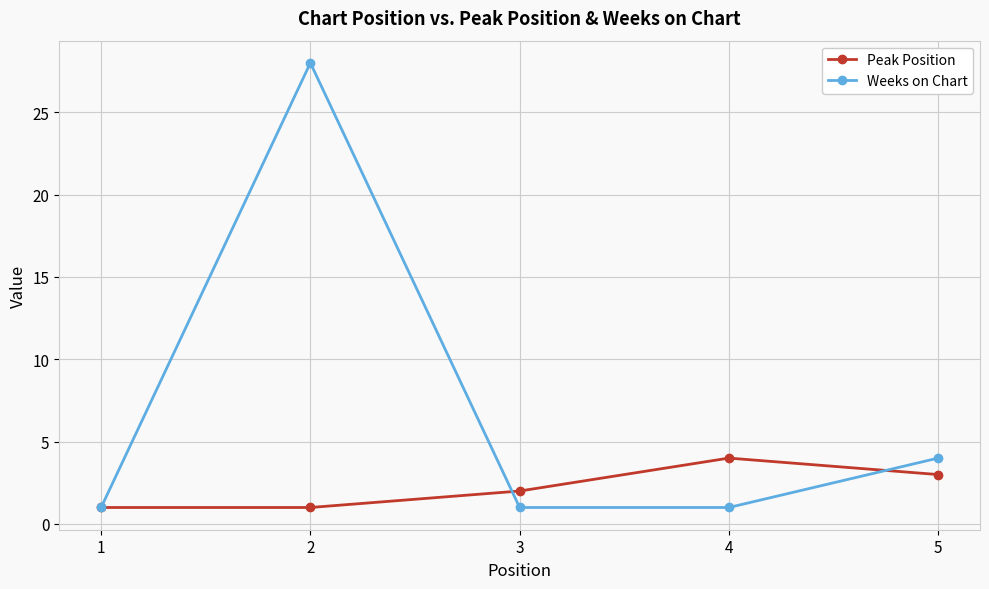

How many interior local peaks does the Peak Position series have?

1